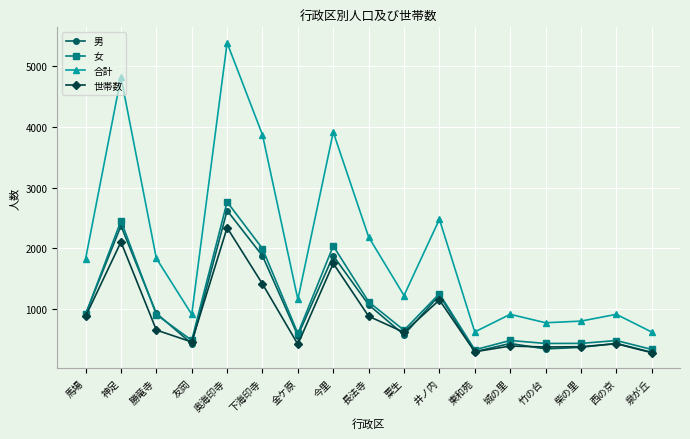

At which label is 女 closest to 1545?

井ノ内